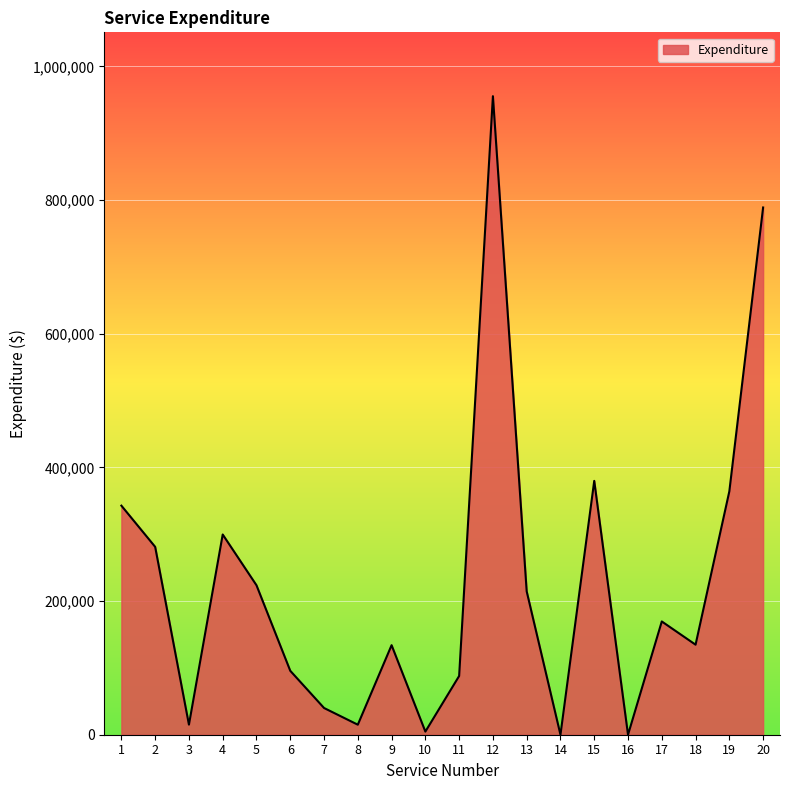

At which category does the data reach its first local valley?

3